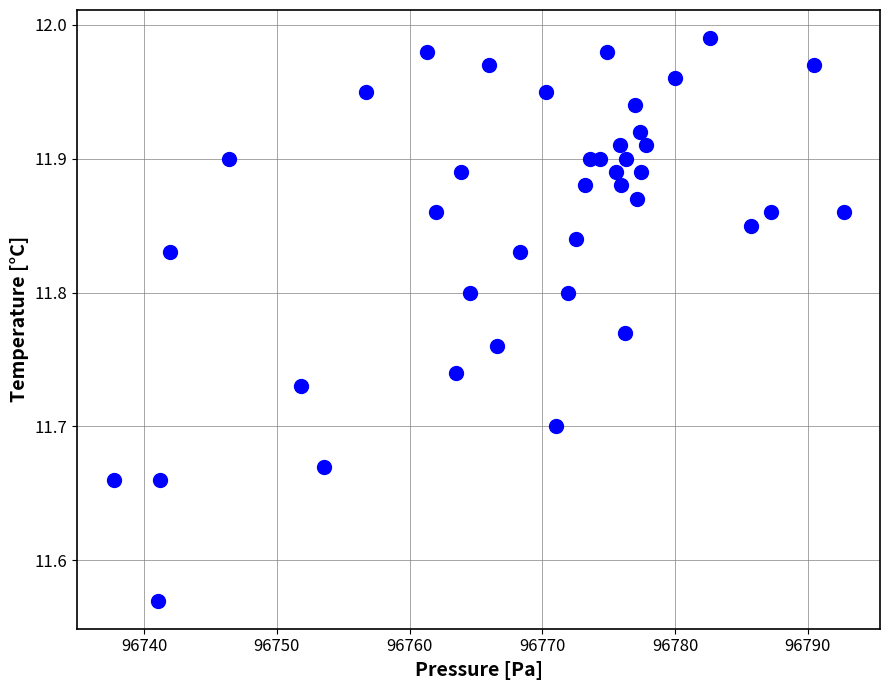

What is the range of X values (max minus min)?

55.0